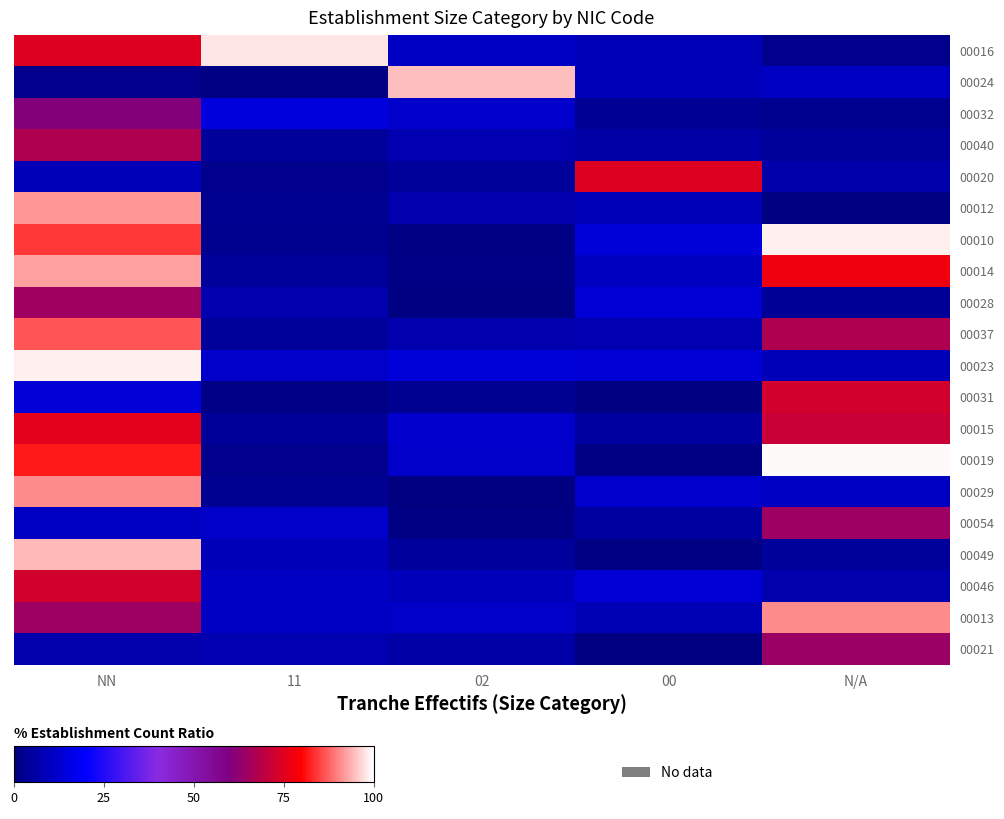

Reading left to right, extract all data points from this chart.

00016: NN=75.0	11=98.0	02=11.0	00=9.0	N/A=2.3
00024: NN=2.3	11=0.9	02=94.6	00=9.0	N/A=10.6
00032: NN=60.8	11=14.5	02=12.5	00=3.2	N/A=2.7
00040: NN=67.3	11=4.6	02=7.9	00=6.5	N/A=4.4
00020: NN=9.2	11=2.1	02=4.4	00=74.7	N/A=6.8
00012: NN=91.4	11=3.0	02=7.7	00=8.9	N/A=0.7
00010: NN=84.3	11=2.6	02=1.0	00=14.2	N/A=98.6
00014: NN=92.3	11=4.6	02=1.5	00=10.3	N/A=77.6
00028: NN=64.9	11=7.4	02=0.5	00=13.6	N/A=3.9
00037: NN=86.5	11=4.7	02=7.8	00=8.2	N/A=67.4
00023: NN=98.8	11=11.6	02=14.1	00=13.4	N/A=9.0
00031: NN=13.8	11=1.3	02=2.9	00=0.7	N/A=73.0
00015: NN=75.5	11=4.1	02=12.4	00=5.4	N/A=71.2
00019: NN=81.7	11=2.1	02=12.0	00=1.1	N/A=99.5
00029: NN=90.9	11=3.0	02=0.1	00=12.2	N/A=10.6
00054: NN=10.9	11=11.6	02=1.1	00=5.4	N/A=64.6
00049: NN=94.5	11=9.3	02=5.0	00=1.0	N/A=4.7
00046: NN=73.0	11=10.9	02=9.6	00=13.3	N/A=7.1
00013: NN=64.8	11=10.7	02=11.4	00=8.4	N/A=90.8
00021: NN=7.4	11=7.8	02=6.4	00=0.4	N/A=64.3